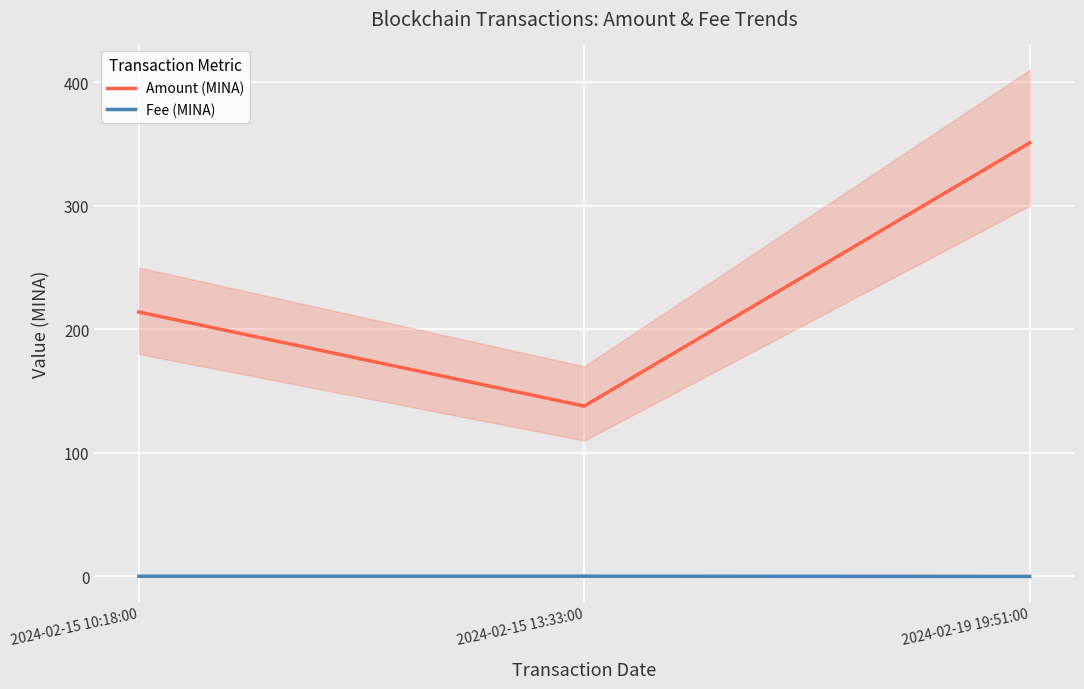

At which label is Fee (MINA) closest to 0?

2024-02-19 19:51:00